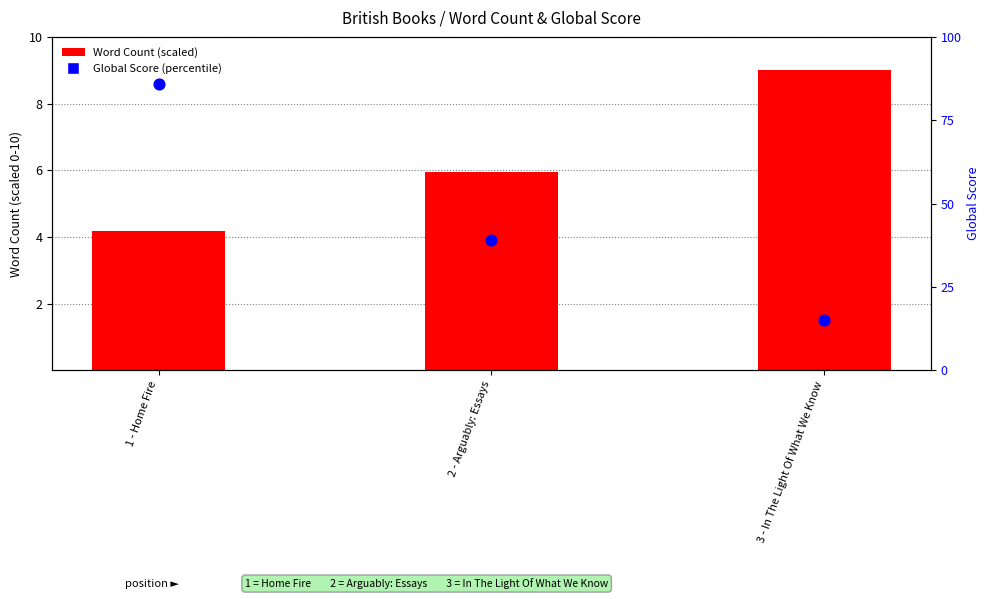

At which category is the sum across all series the highest?

1 - Home Fire